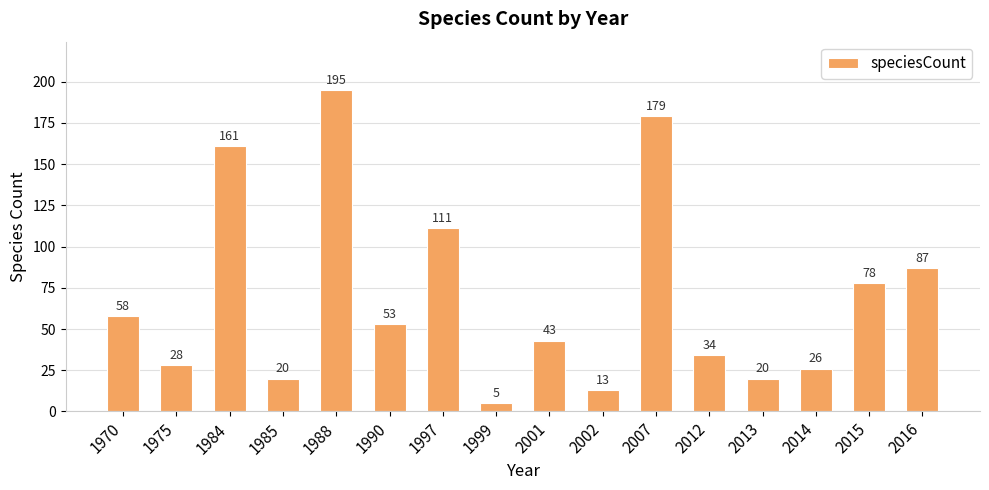

Are the bars grouped side by side (vs. stacked)?

No